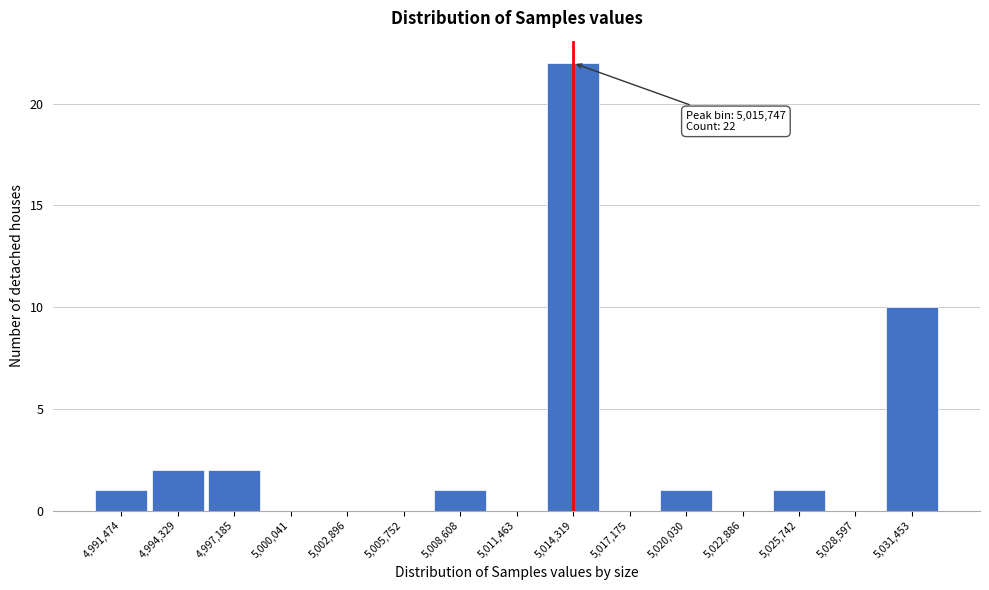

Reading left to right, transcribe all the data shown in this chart.

4,991,474=1	4,994,329=2	4,997,185=2	5,000,041=0	5,002,896=0	5,005,752=0	5,008,608=1	5,011,463=0	5,014,319=22	5,017,175=0	5,020,030=1	5,022,886=0	5,025,742=1	5,028,597=0	5,031,453=10